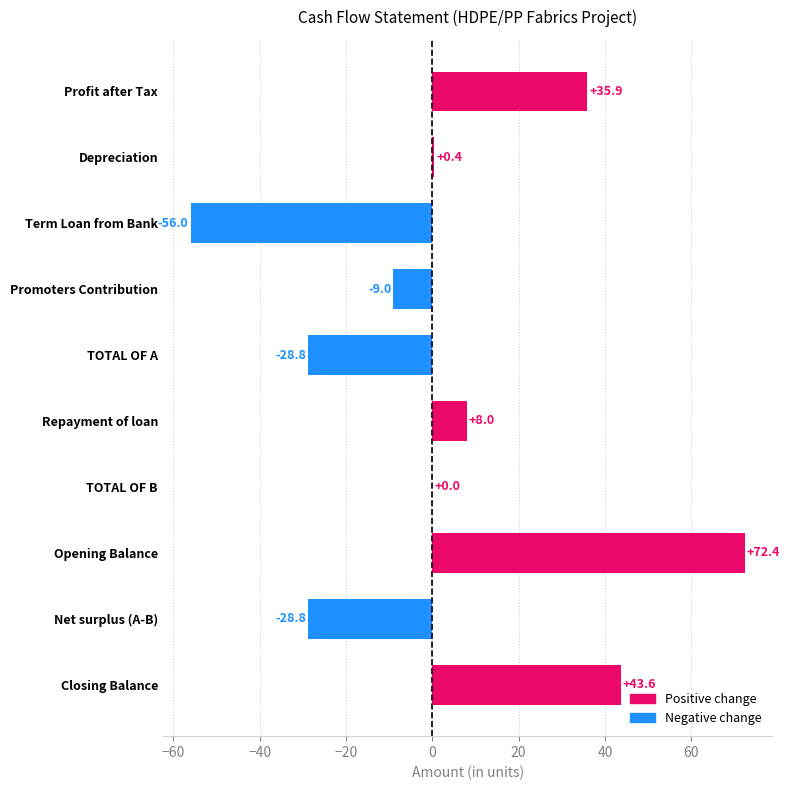

How many groups of bars are there?

10